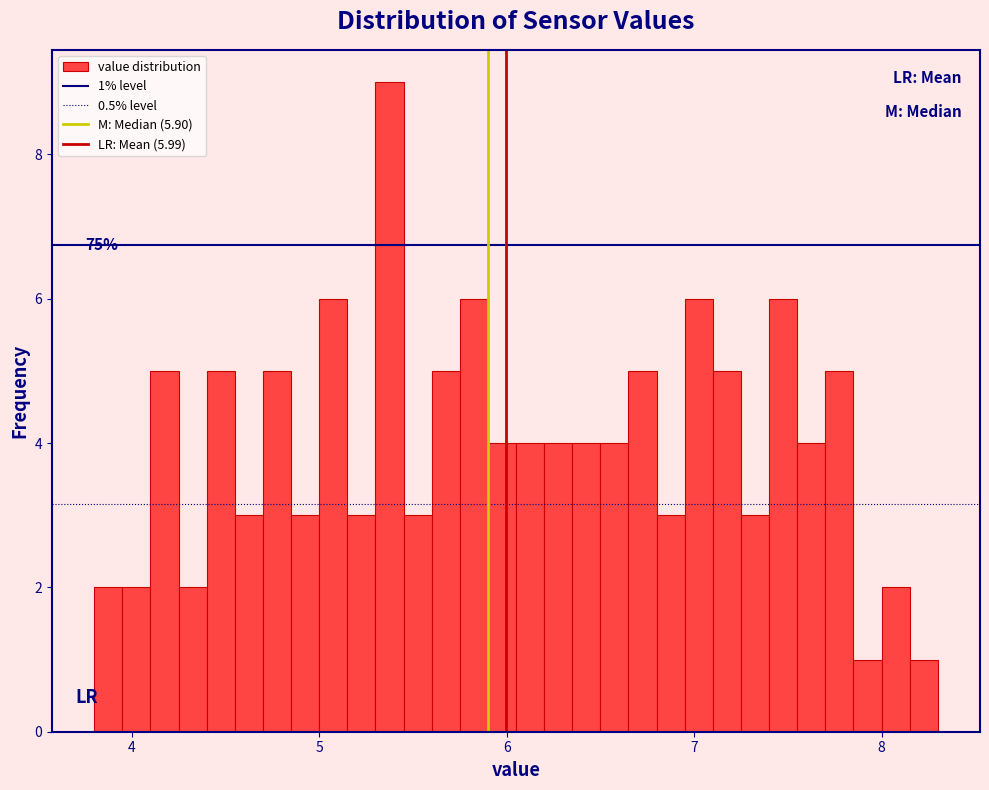

Read against the x-axis, roughly where is the centre of the tallest bar?

5.4